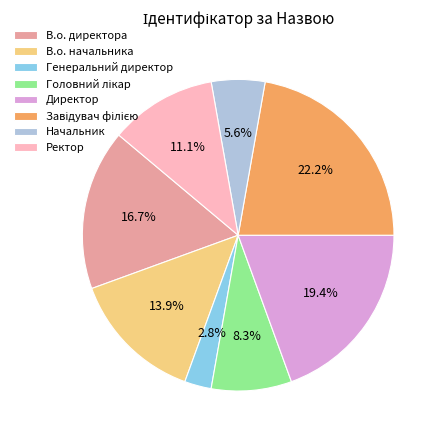

Which has a higher value, Генеральний директор or Директор?

Директор